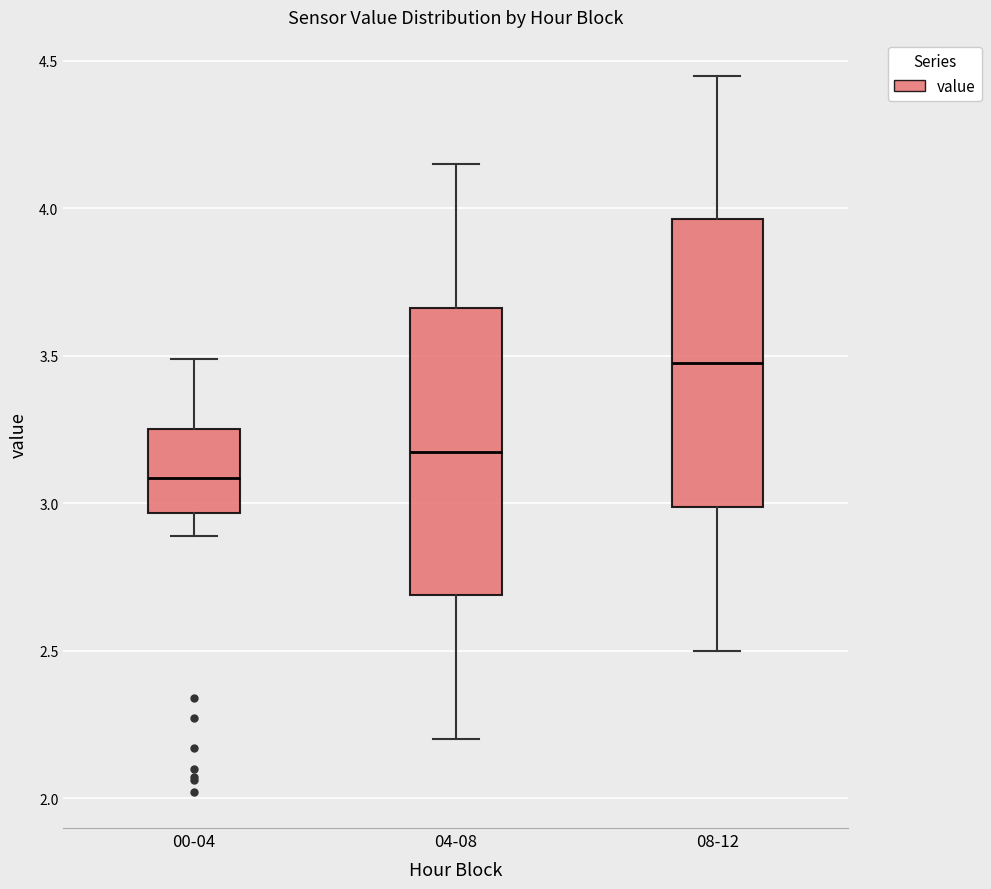

Reading left to right, transcribe this box plot: for each box, give where its median line is, the range the box spans, and where its two whiskers end, as read against the y-axis. The values are not printed on the chart, so give them approximately, as read against the axis.

00-04: median 3.10, box 2.95 to 3.25, whiskers 2.90 to 3.50
04-08: median 3.20, box 2.70 to 3.65, whiskers 2.20 to 4.15
08-12: median 3.50, box 3.00 to 3.95, whiskers 2.50 to 4.45